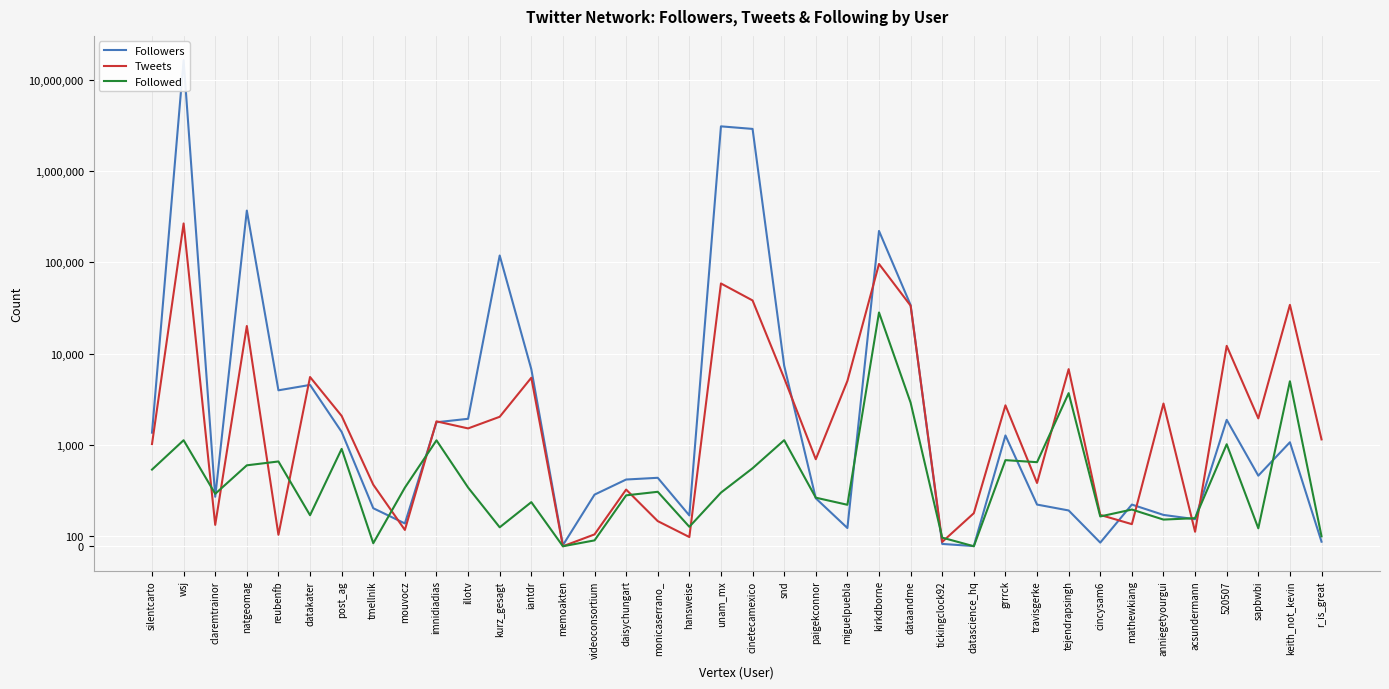

Where is Followers nearest to the value 8172311?

unam_mx